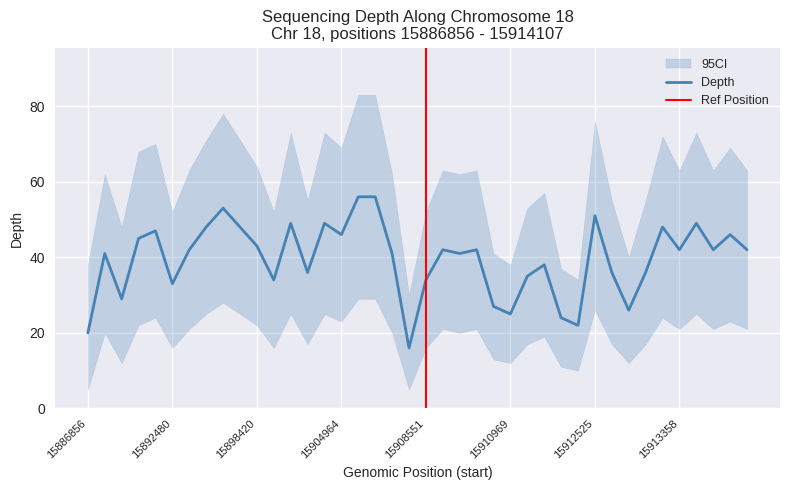

At 15910220, list the series in order from smallest to largest.

depth_lower, depth, depth_upper